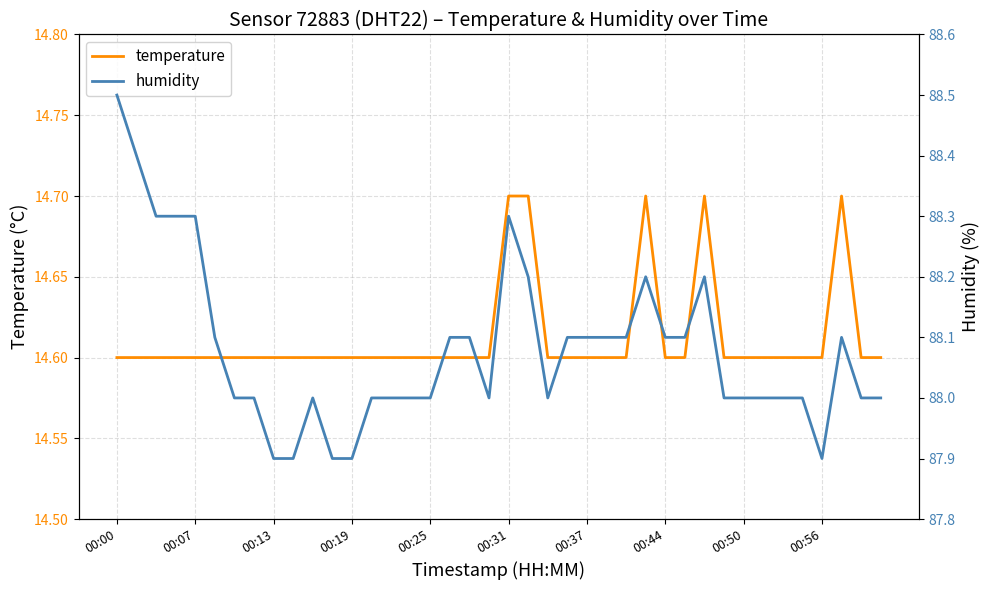

Between 15 and 22, which is larger?

15